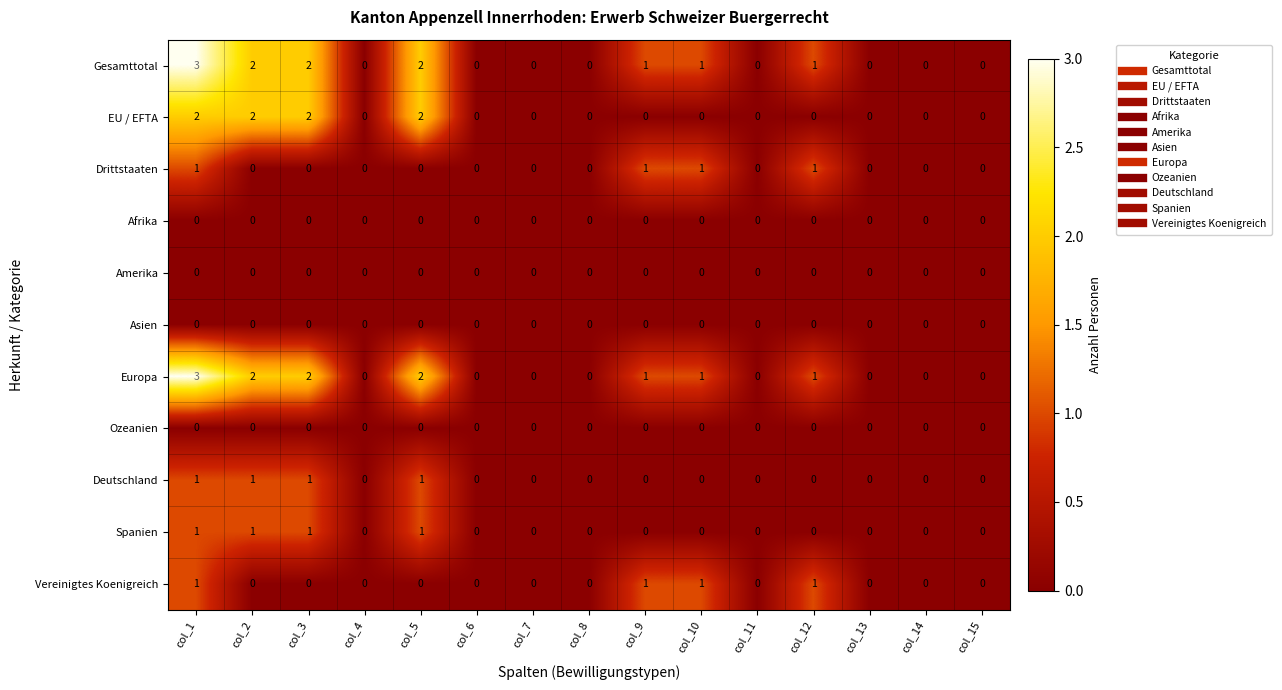

Is the value of Gesamttotal at col_3 greater than the value of Vereinigtes Koenigreich at col_7?

Yes